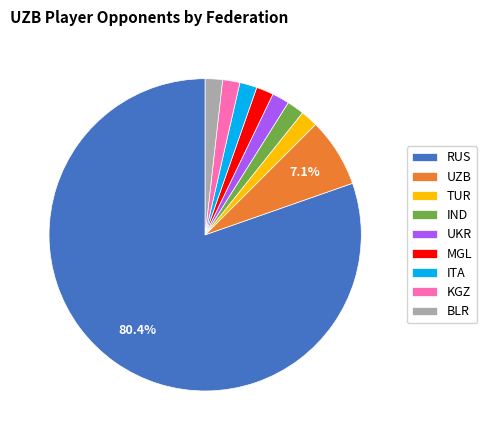

Count the number of slices in the pie.

9